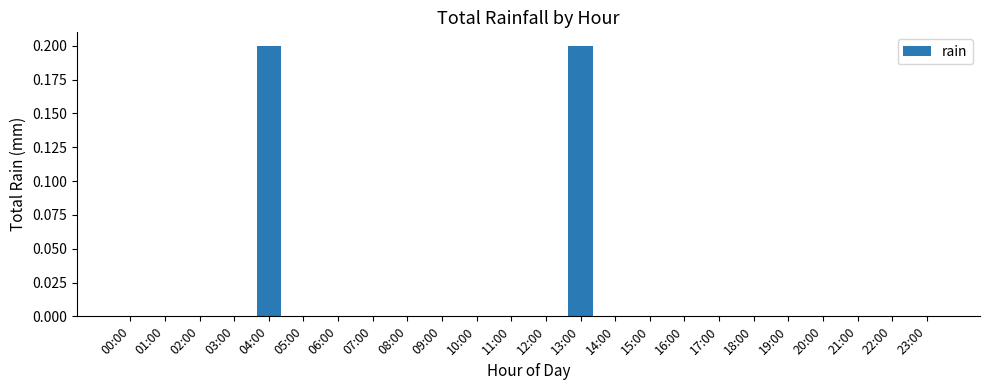

True or false: the data shows 0.0 at 21:00.

True